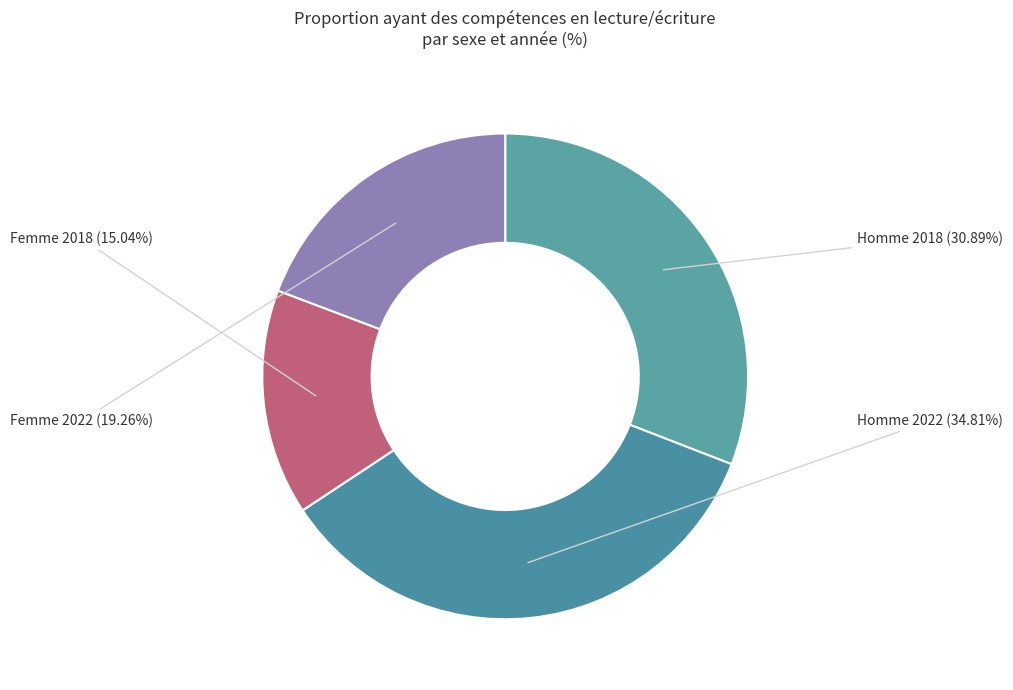

What is the largest slice in the pie chart?

Homme 2022